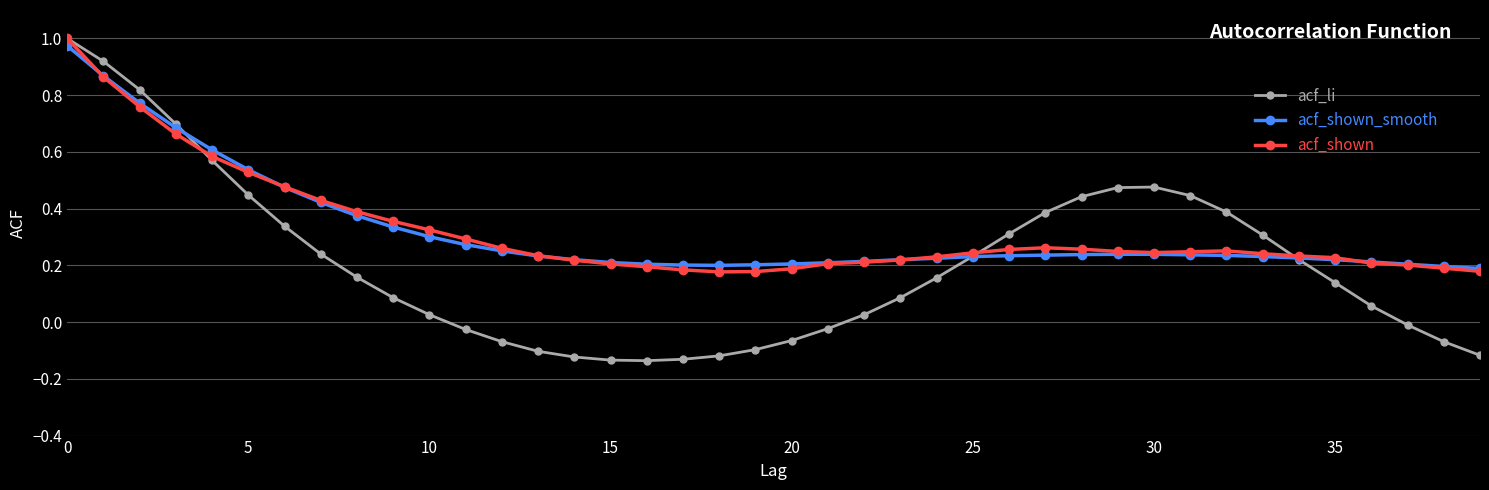

True or false: acf_shown has more than 0 interior local peaks.

True